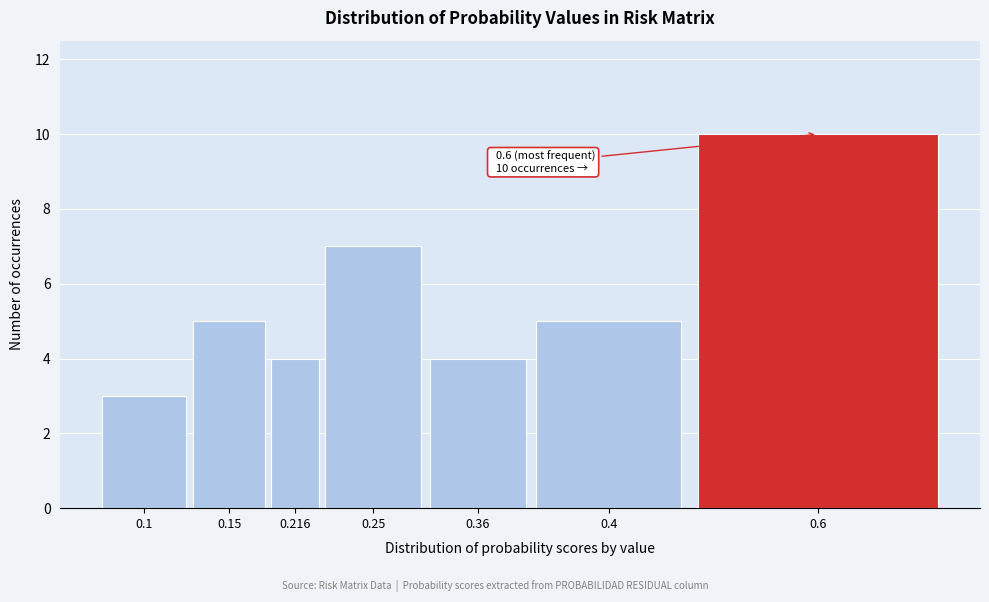

Reading left to right, transcribe all the data shown in this chart.

3	5	4	7	4	5	10